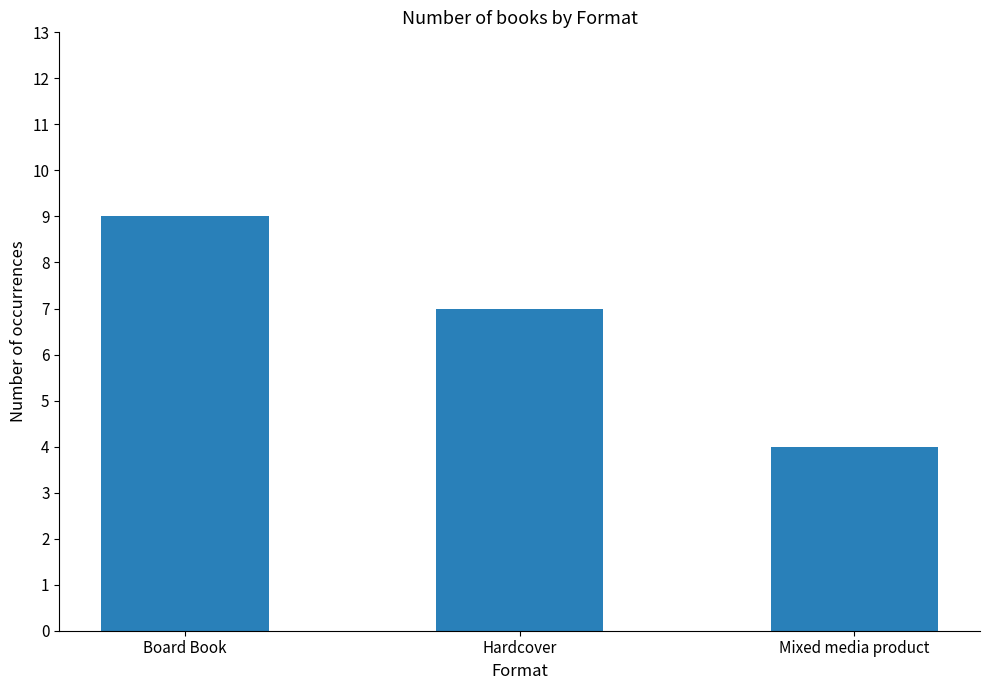

How many bars are there in total?

3